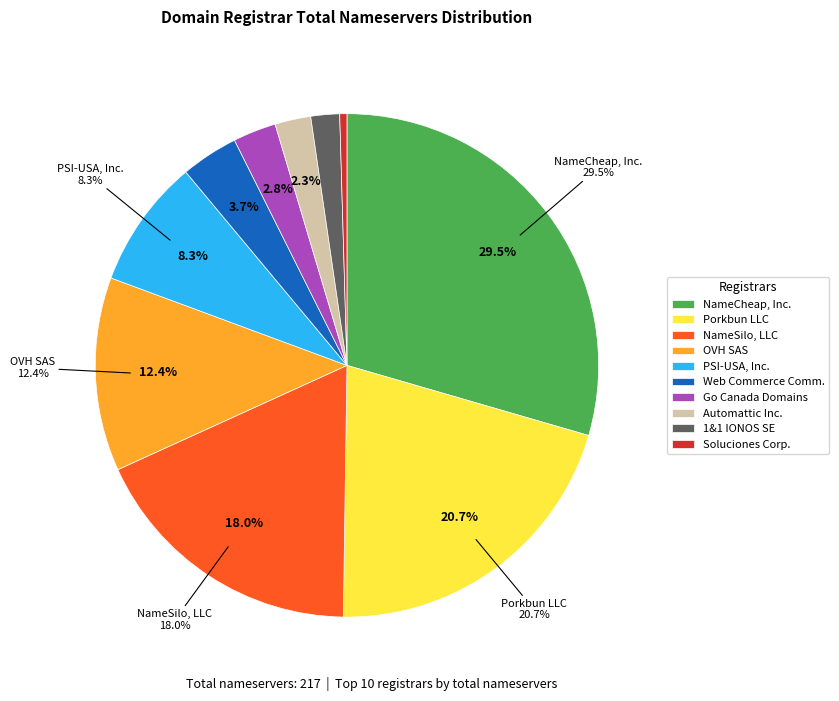

Which category has the smallest portion of the pie?

Soluciones Corporativas IP, SL